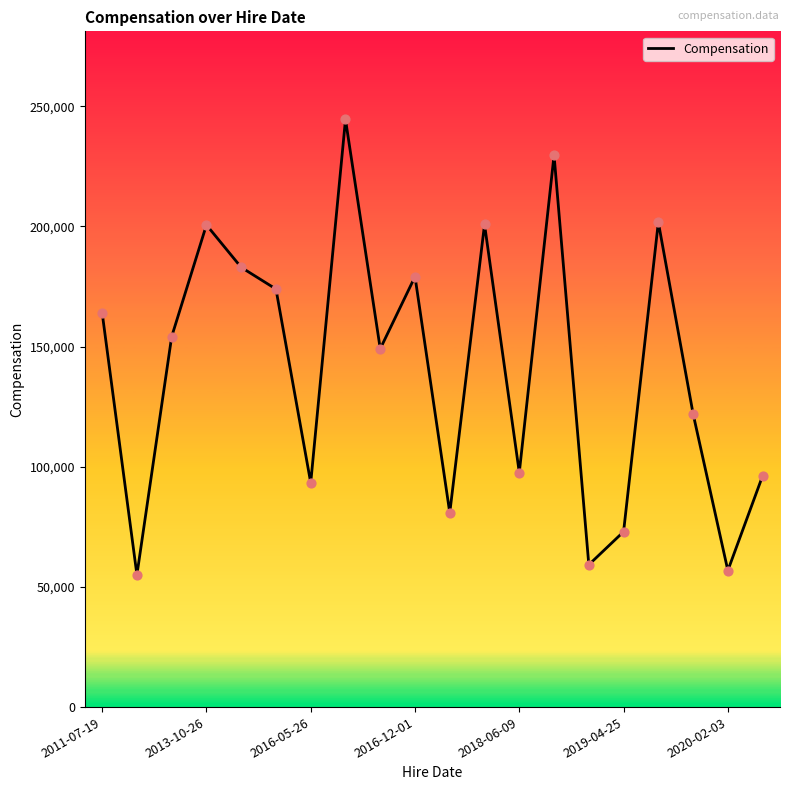

What is the greatest value displayed?

244497